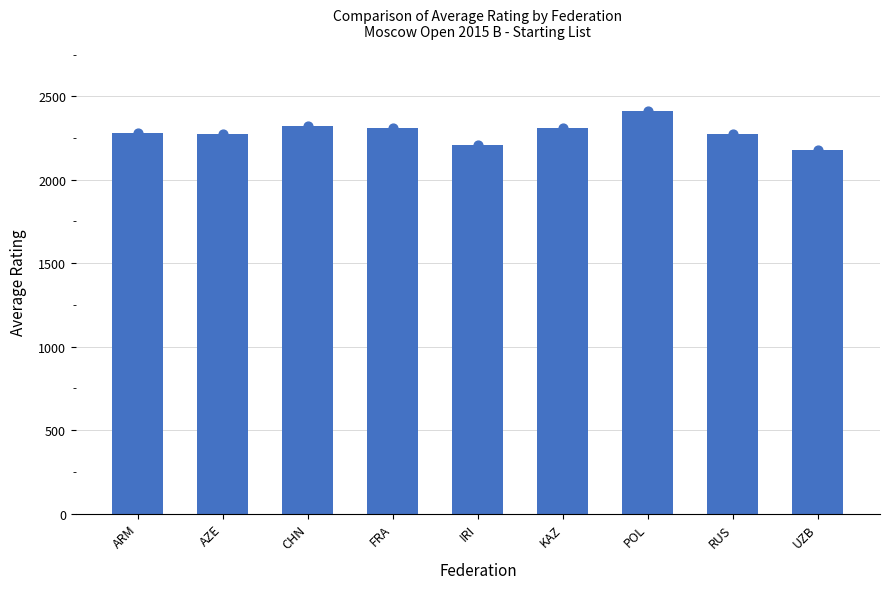

Approximately how many times larger is the value at AZE compared to ARM?

1.0